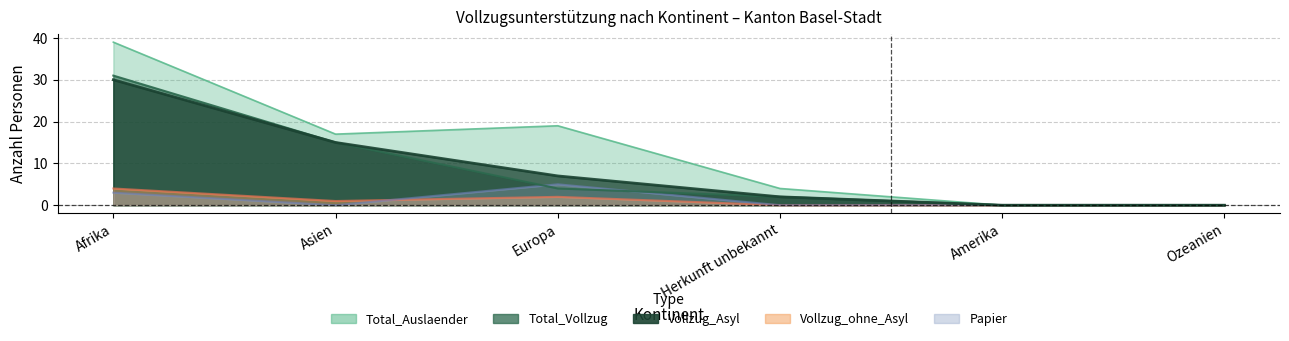

Which series has the largest range (max minus min)?

Total_Auslaender